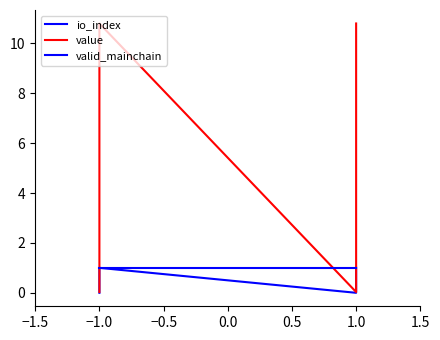

What position from the left is −1.0?

2